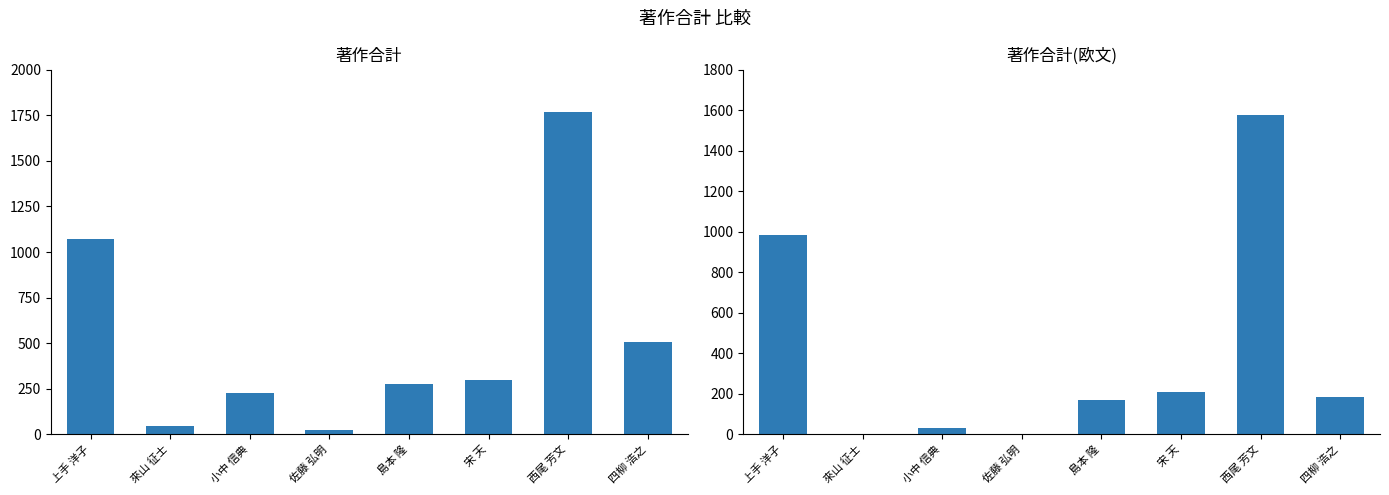

What is the minimum value shown in the chart?

2